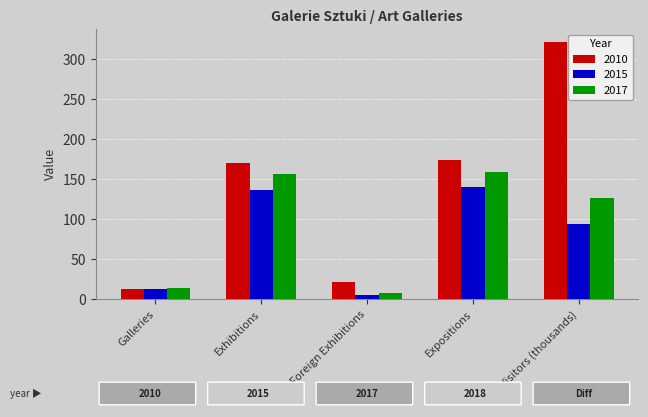

Reading left to right, what are all the values shown in this chart?

2010: 13.0	170.0	21.0	174.0	321.2
2015: 13.0	136.0	5.0	140.0	94.3
2017: 14.0	156.0	7.0	159.0	125.9